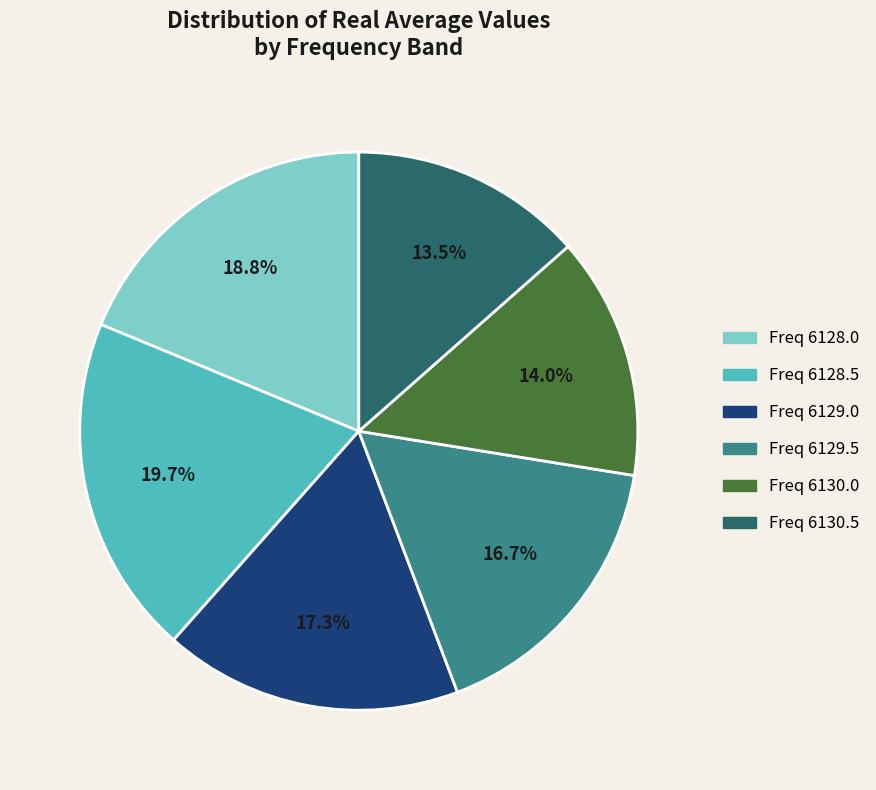

Rank the categories by value from lowest to highest.

Freq 6130.5, Freq 6130.0, Freq 6129.5, Freq 6129.0, Freq 6128.0, Freq 6128.5